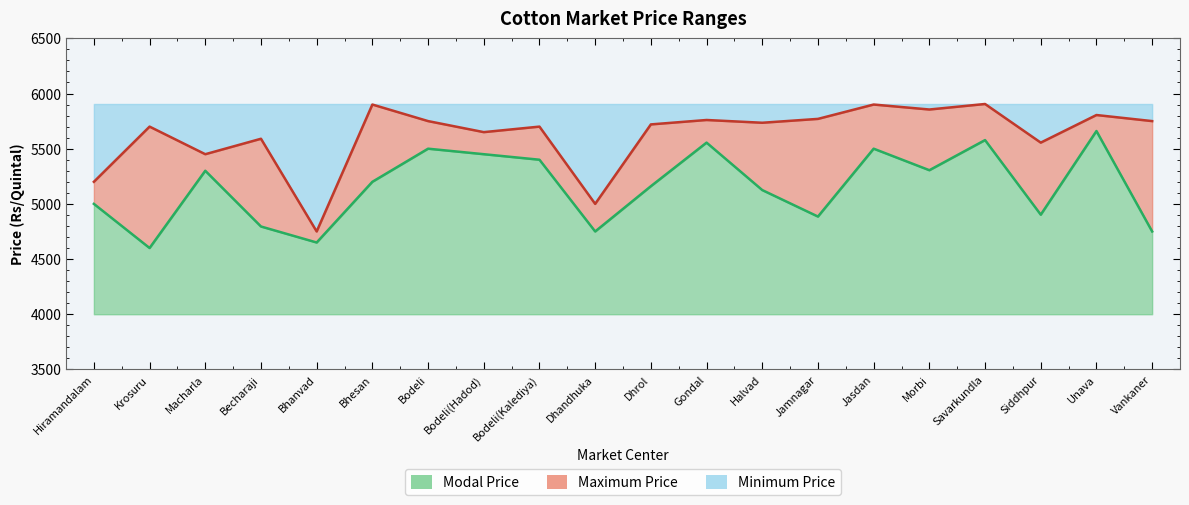

What is the average value of the Modal Price line series?

5153